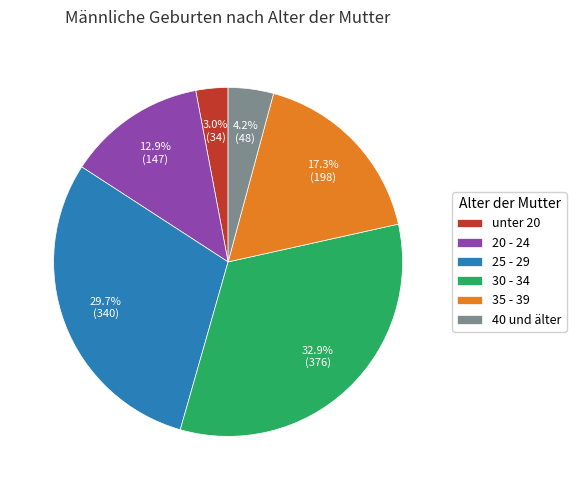

What portion of the pie excludes 40 und älter?

95.8%